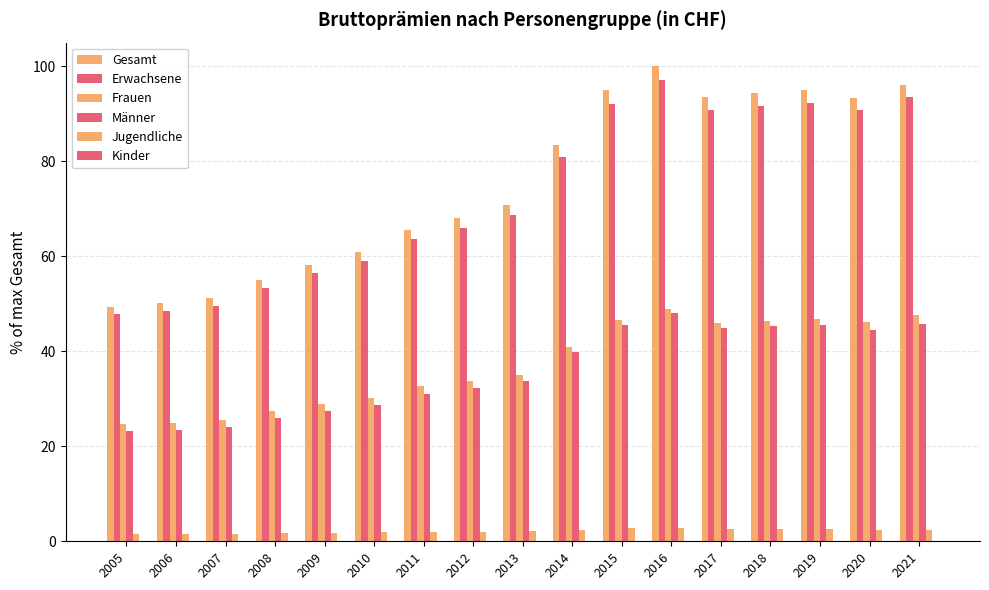

Between 2007 and 2008, which series saw the biggest shift?

Gesamt